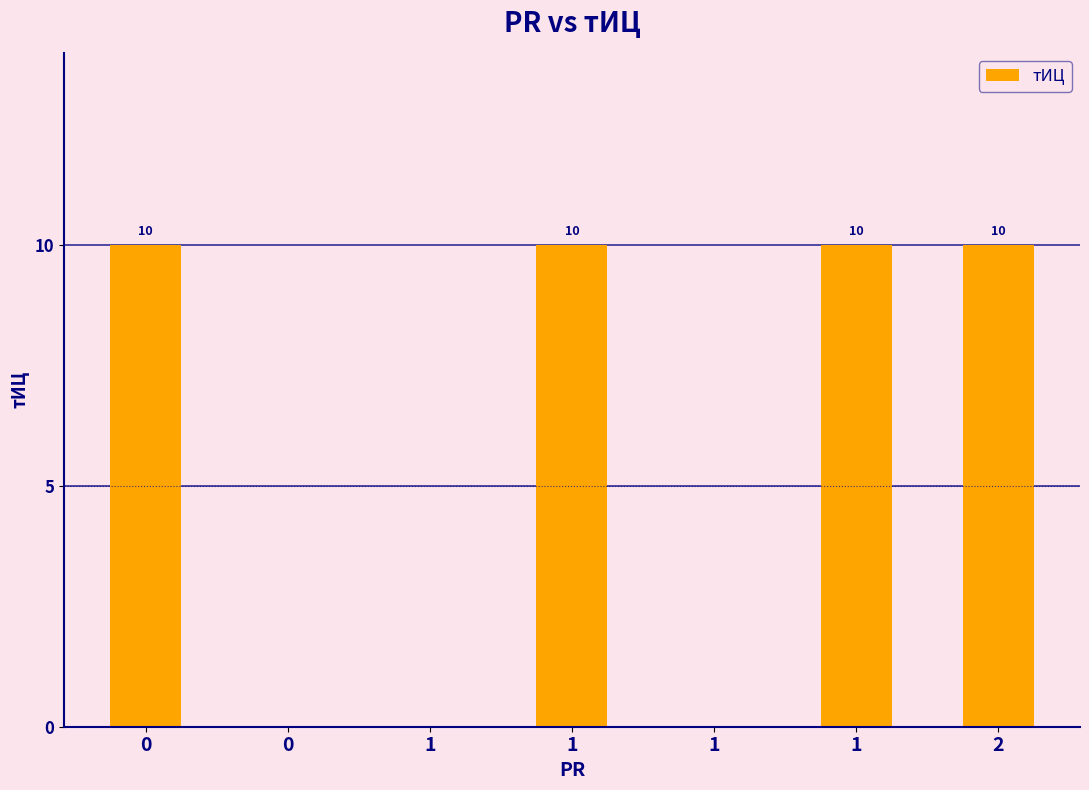

Reading right to left, transcribe all the data shown in this chart.

2=10	1=10	1=0	1=10	1=0	0=0	0=10